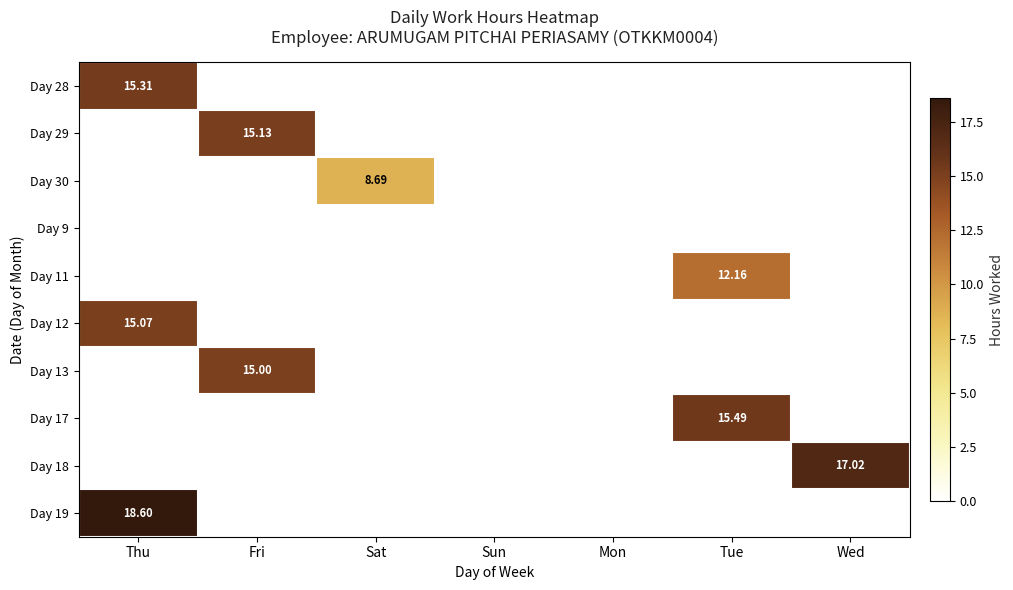

What is the difference between the Day 30 values at Wed and Sat?

8.7